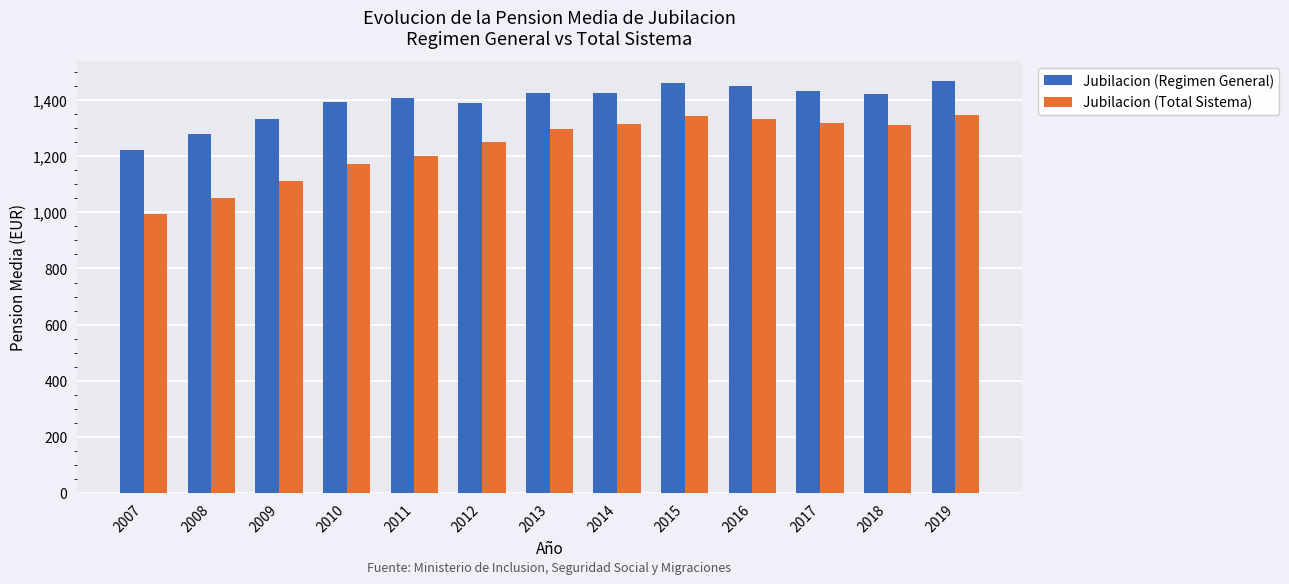

Which series has the largest total across all categories?

Jubilacion (Regimen General)